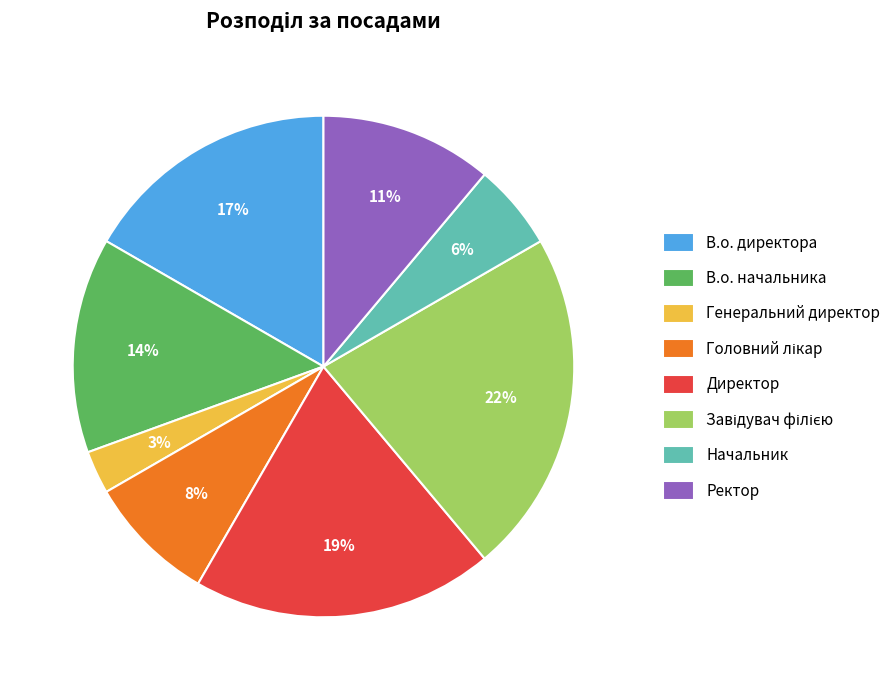

Is В.о. начальника the majority of the pie?

No